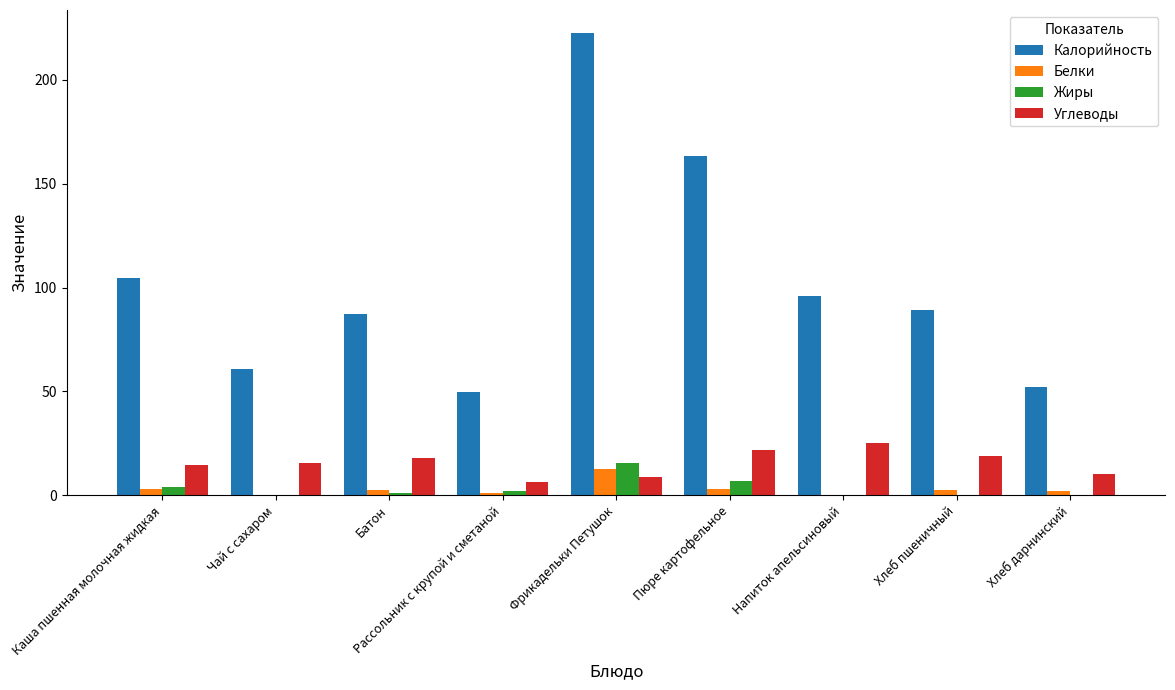

What is the difference between the Белки values at Батон and Напиток апельсиновый?

2.5